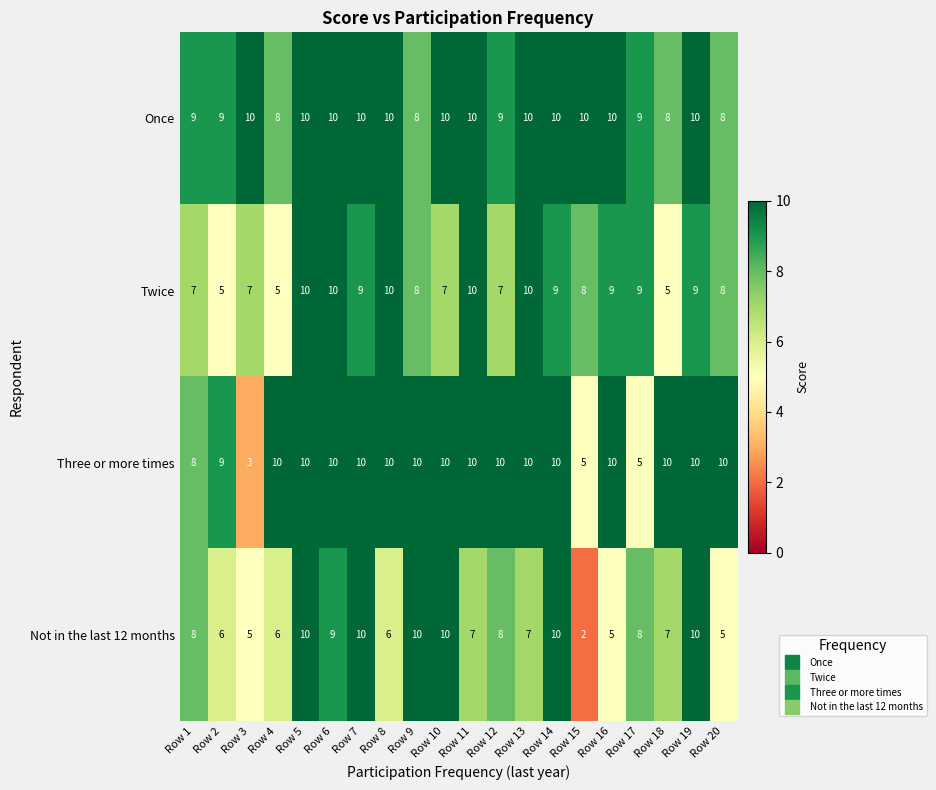

Rank the series by their average value, from highest to lowest.

Once, Three or more times, Twice, Not in the last 12 months